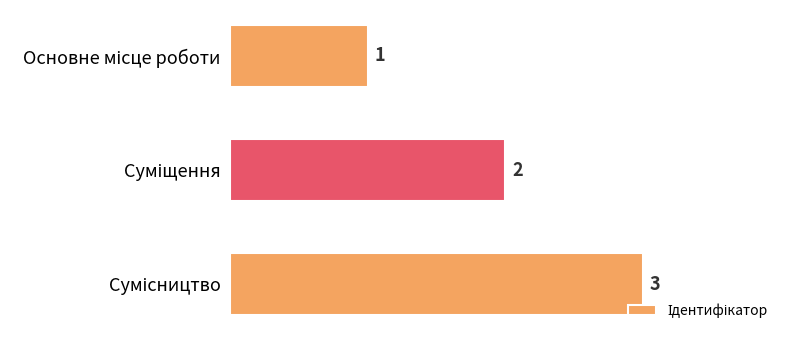

How many bars are there in total?

3